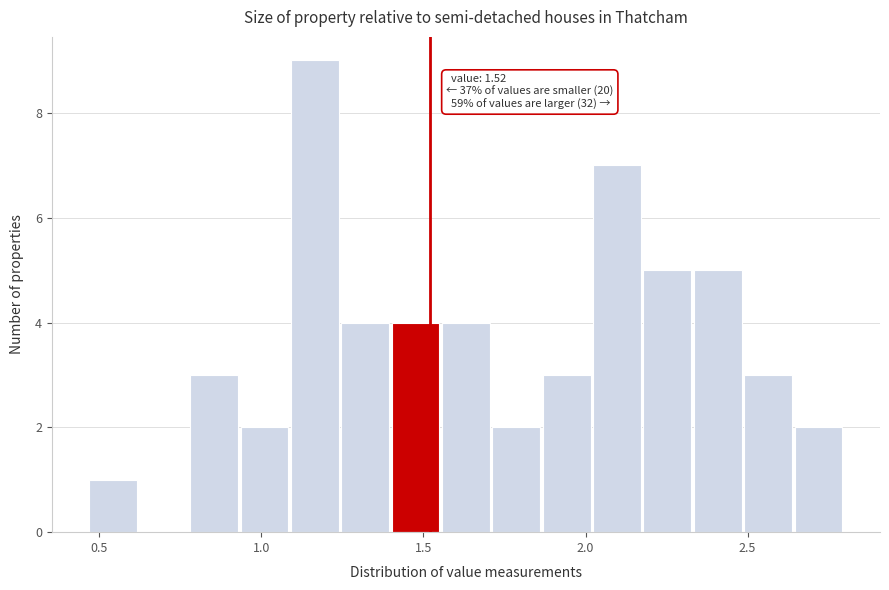

Read against the x-axis, roughly where is the centre of the tallest bar?

1.15